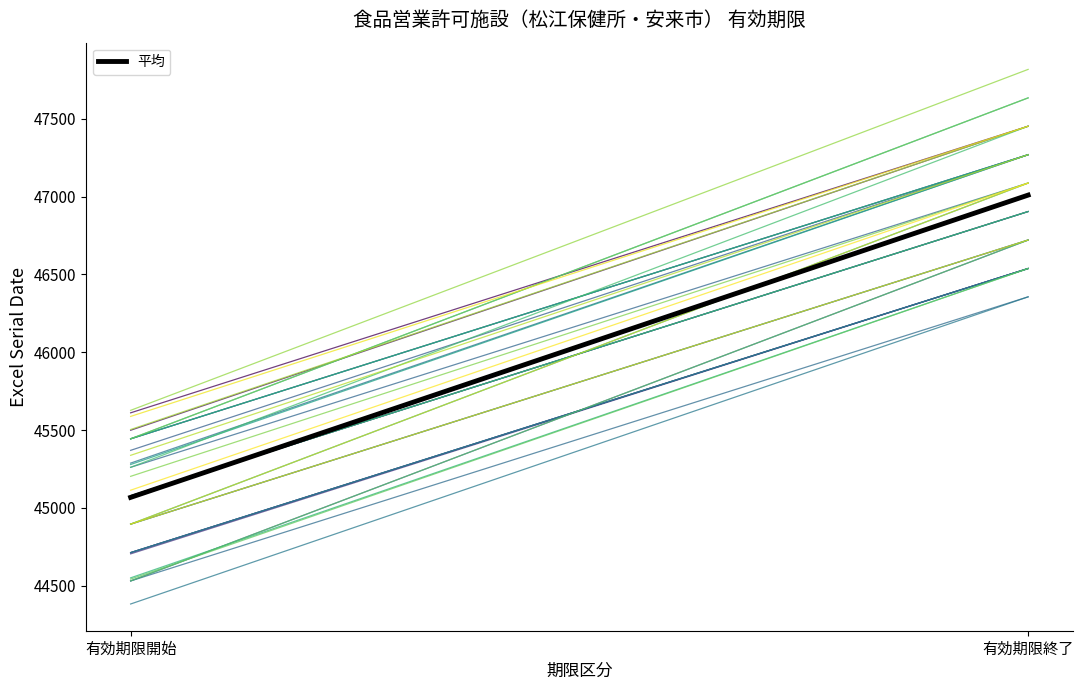

What is the sum of all values?

92077.5